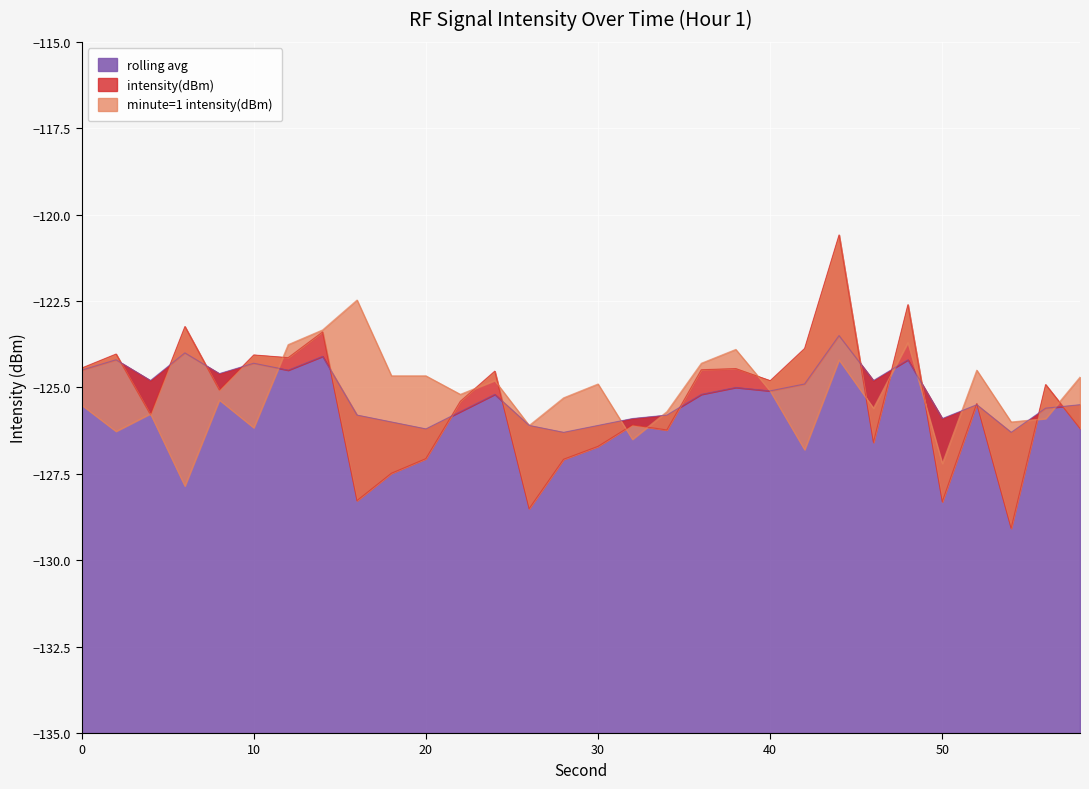

The value of minute=1 intensity(dBm) at 6 is -127.9. True or false?

True